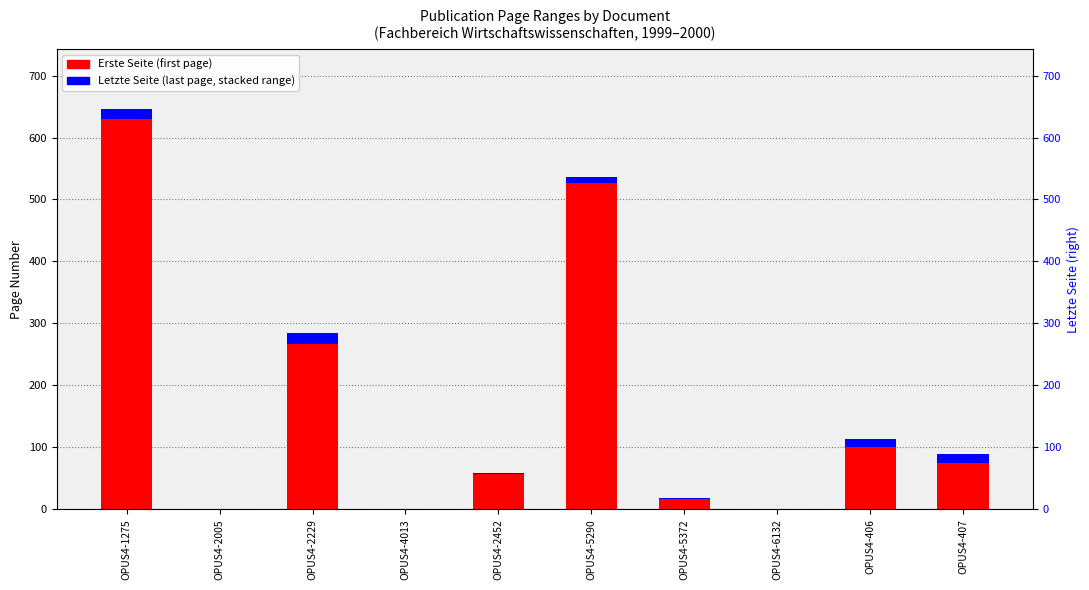

Reading left to right, extract all data points from this chart.

Erste Seite: OPUS4-1275=630	OPUS4-2005=0	OPUS4-2229=267	OPUS4-4013=0	OPUS4-2452=57	OPUS4-5290=526	OPUS4-5372=16	OPUS4-6132=0	OPUS4-406=101	OPUS4-407=75
Letzte Seite: OPUS4-1275=16	OPUS4-2005=0	OPUS4-2229=18	OPUS4-4013=0	OPUS4-2452=2	OPUS4-5290=11	OPUS4-5372=3	OPUS4-6132=0	OPUS4-406=13	OPUS4-407=15